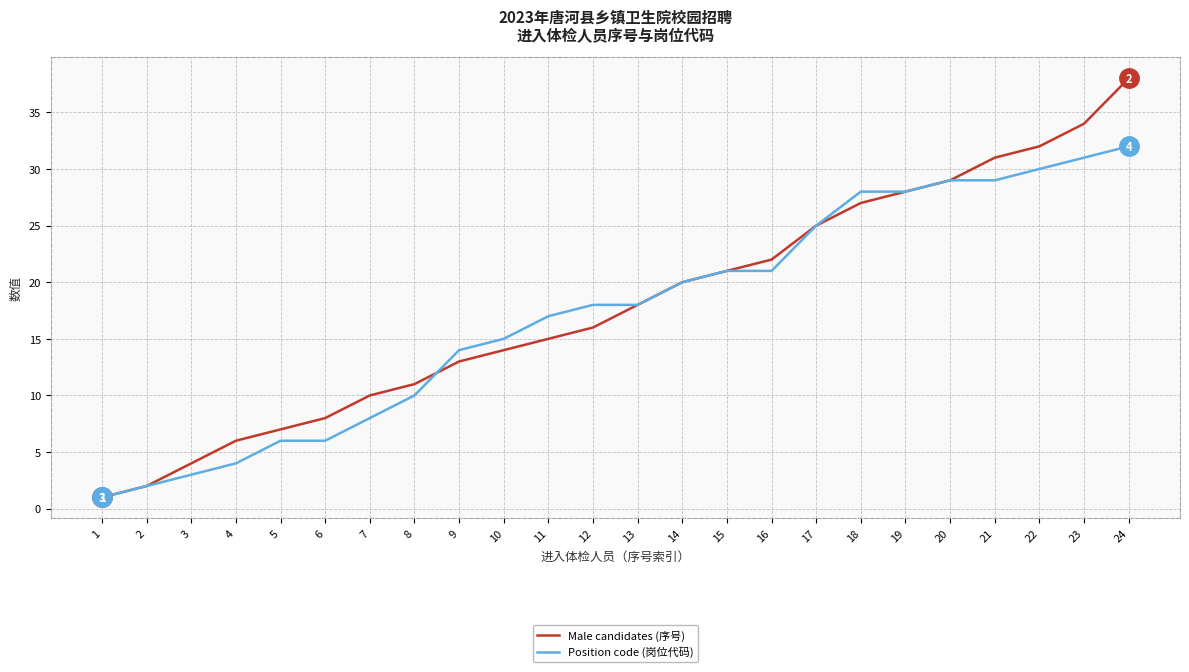

Reading left to right, list all the values displayed in this chart.

Male candidates (序号): 1	2	4	6	7	8	10	11	13	14	15	16	18	20	21	22	25	27	28	29	31	32	34	38
Position code (岗位代码): 1	2	3	4	6	6	8	10	14	15	17	18	18	20	21	21	25	28	28	29	29	30	31	32